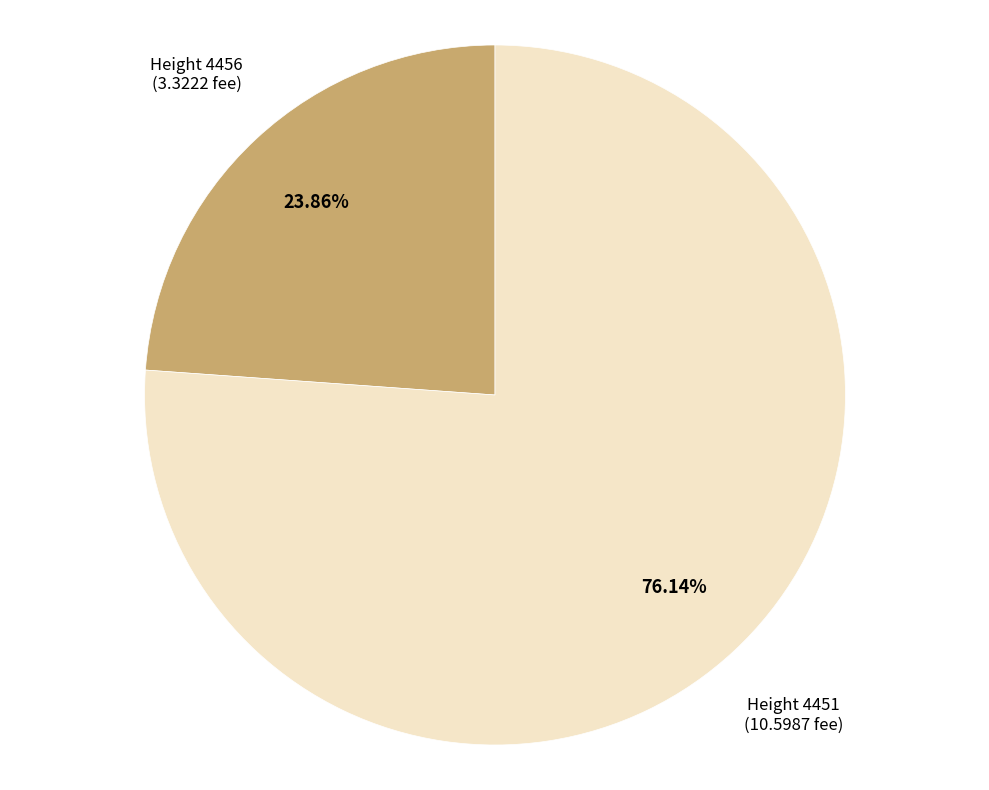

Is there a majority slice in this chart?

Yes